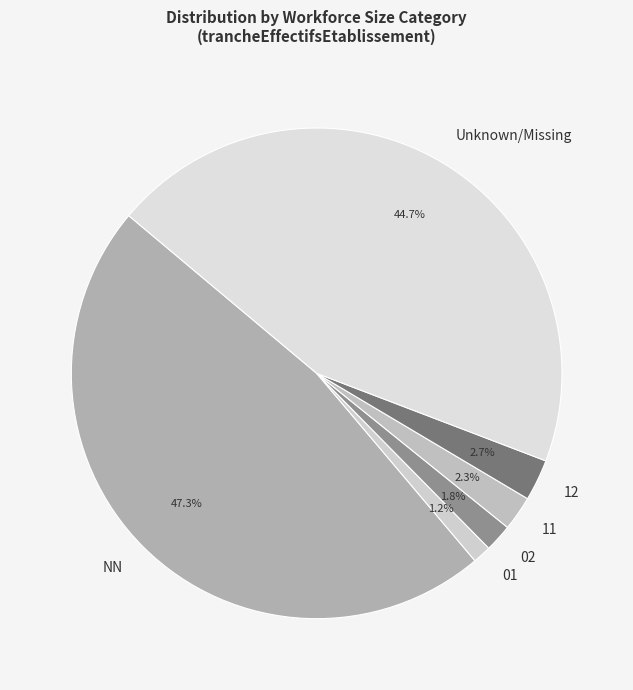

How much of the chart is everything except NN?

52.7%